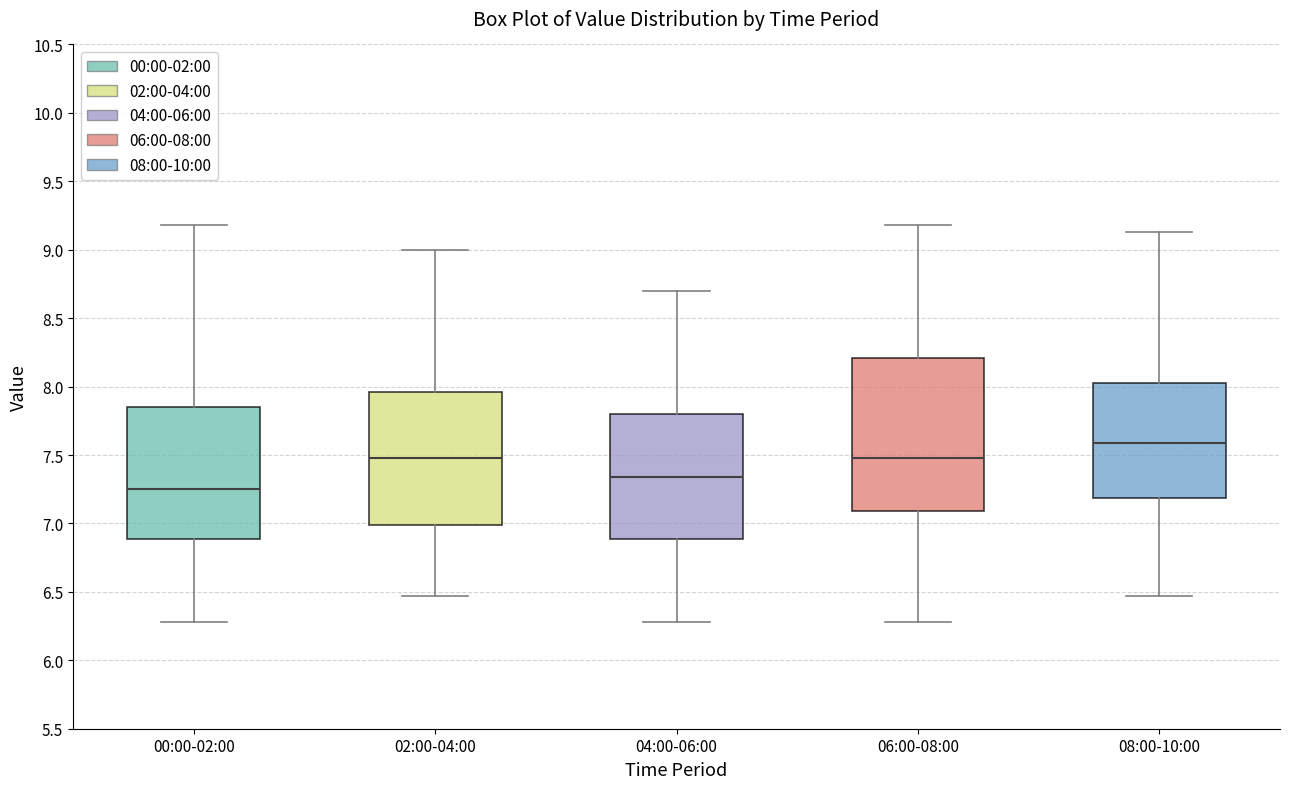

Reading left to right, read every box against the y-axis: the position of its median line, the range the box covers, and the ends of its whiskers. The values are not printed on the chart, so give them approximately, as read against the axis.

00:00-02:00: median 7.25, box 6.90 to 7.85, whiskers 6.30 to 9.20
02:00-04:00: median 7.50, box 7.00 to 7.95, whiskers 6.45 to 9.00
04:00-06:00: median 7.35, box 6.90 to 7.80, whiskers 6.30 to 8.70
06:00-08:00: median 7.50, box 7.10 to 8.20, whiskers 6.30 to 9.20
08:00-10:00: median 7.60, box 7.20 to 8.05, whiskers 6.45 to 9.15